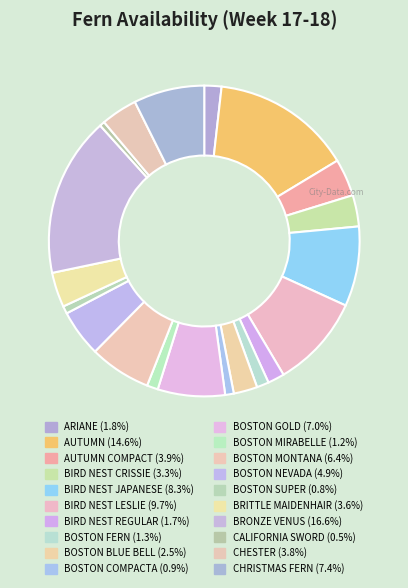

Does any single category account for the majority?

No